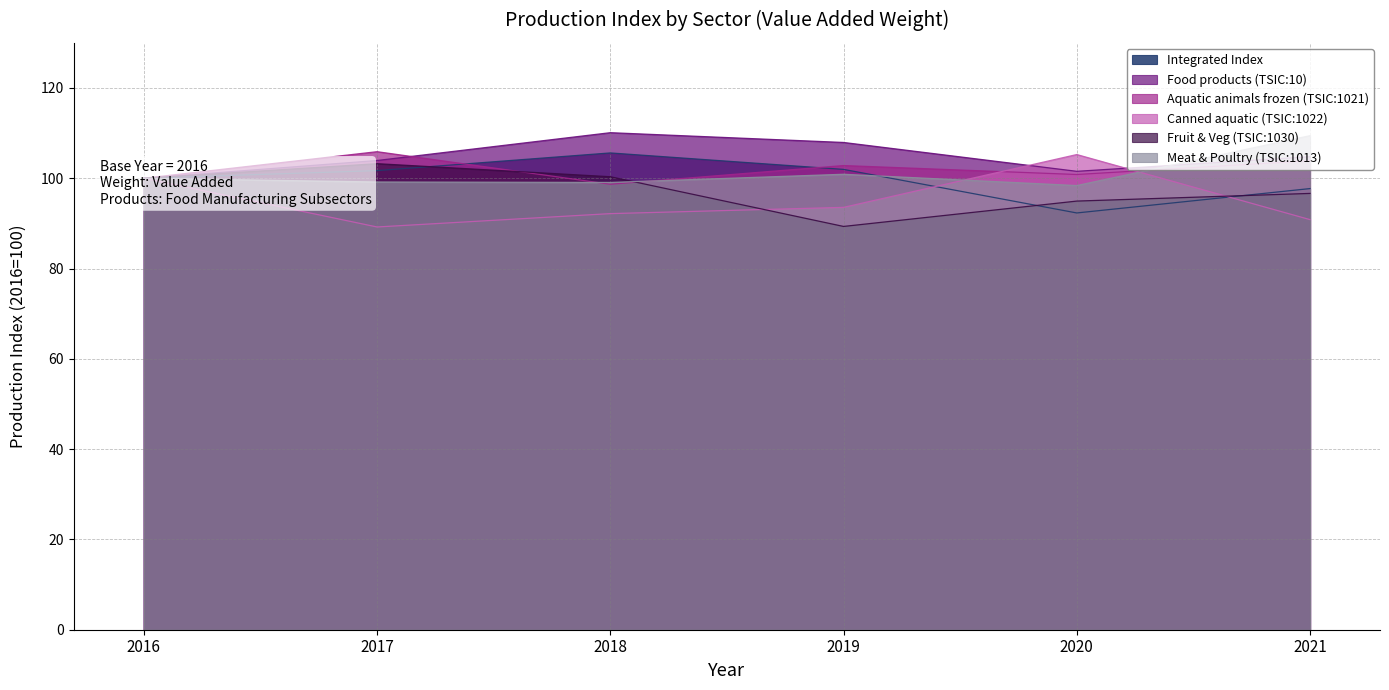

The value of Meat & Poultry (TSIC:1013) at 2021 is 109.4. True or false?

True